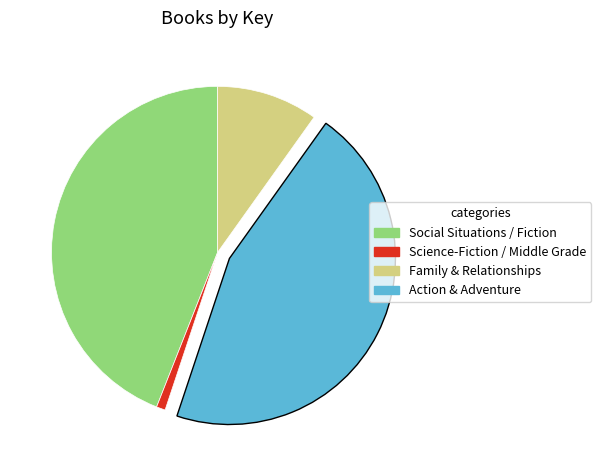

Is there a majority slice in this chart?

No